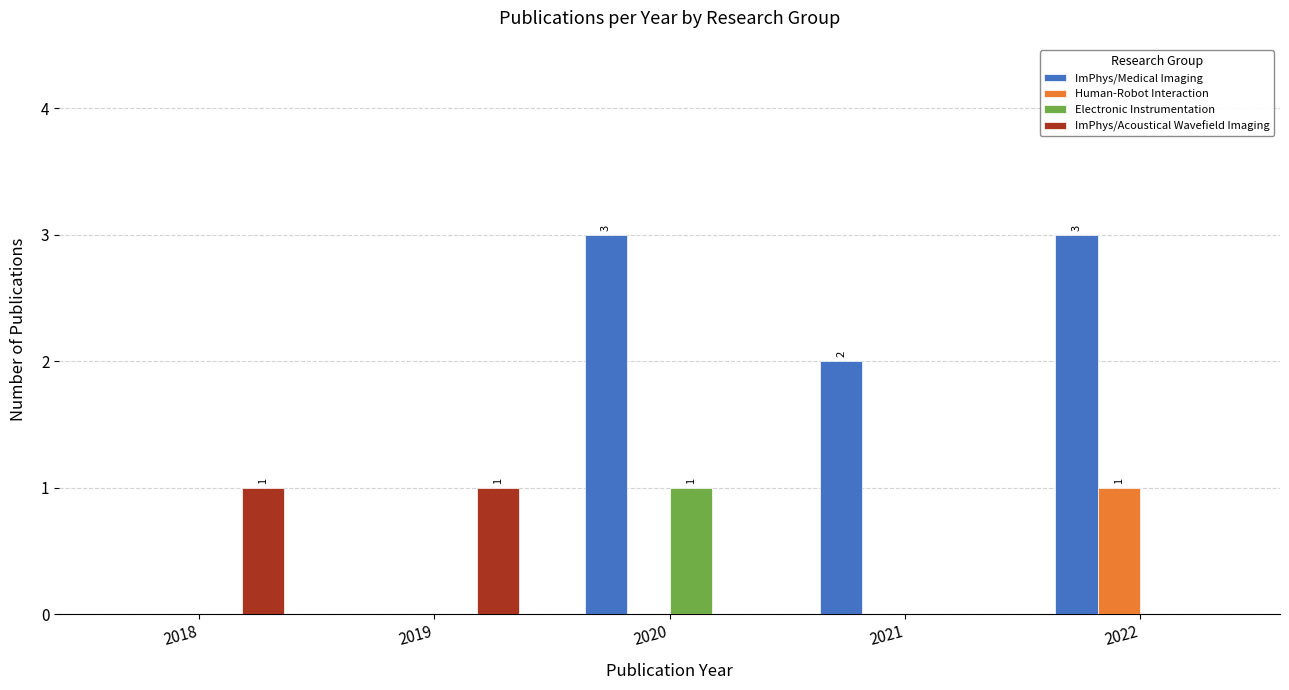

Reading left to right, what are all the values shown in this chart?

ImPhys/Medical Imaging: 0	0	3	2	3
Human-Robot Interaction: 0	0	0	0	1
Electronic Instrumentation: 0	0	1	0	0
ImPhys/Acoustical Wavefield Imaging: 1	1	0	0	0